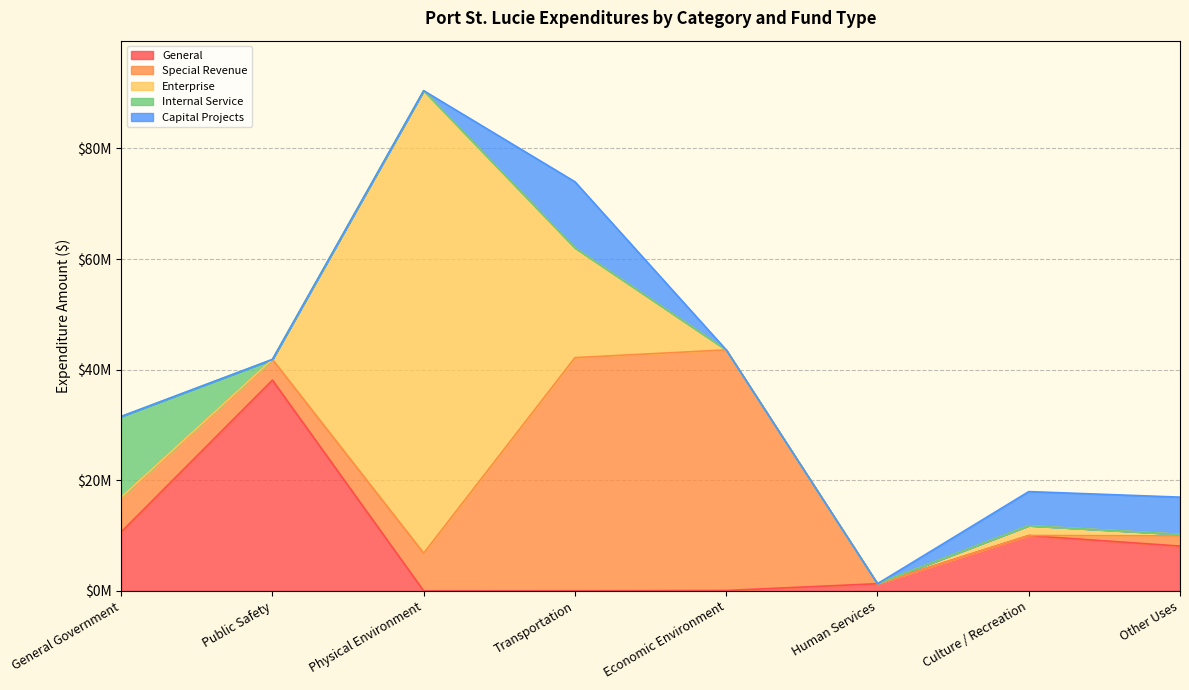

What are all the series names shown in the legend?

General, Special Revenue, Enterprise, Internal Service, Capital Projects